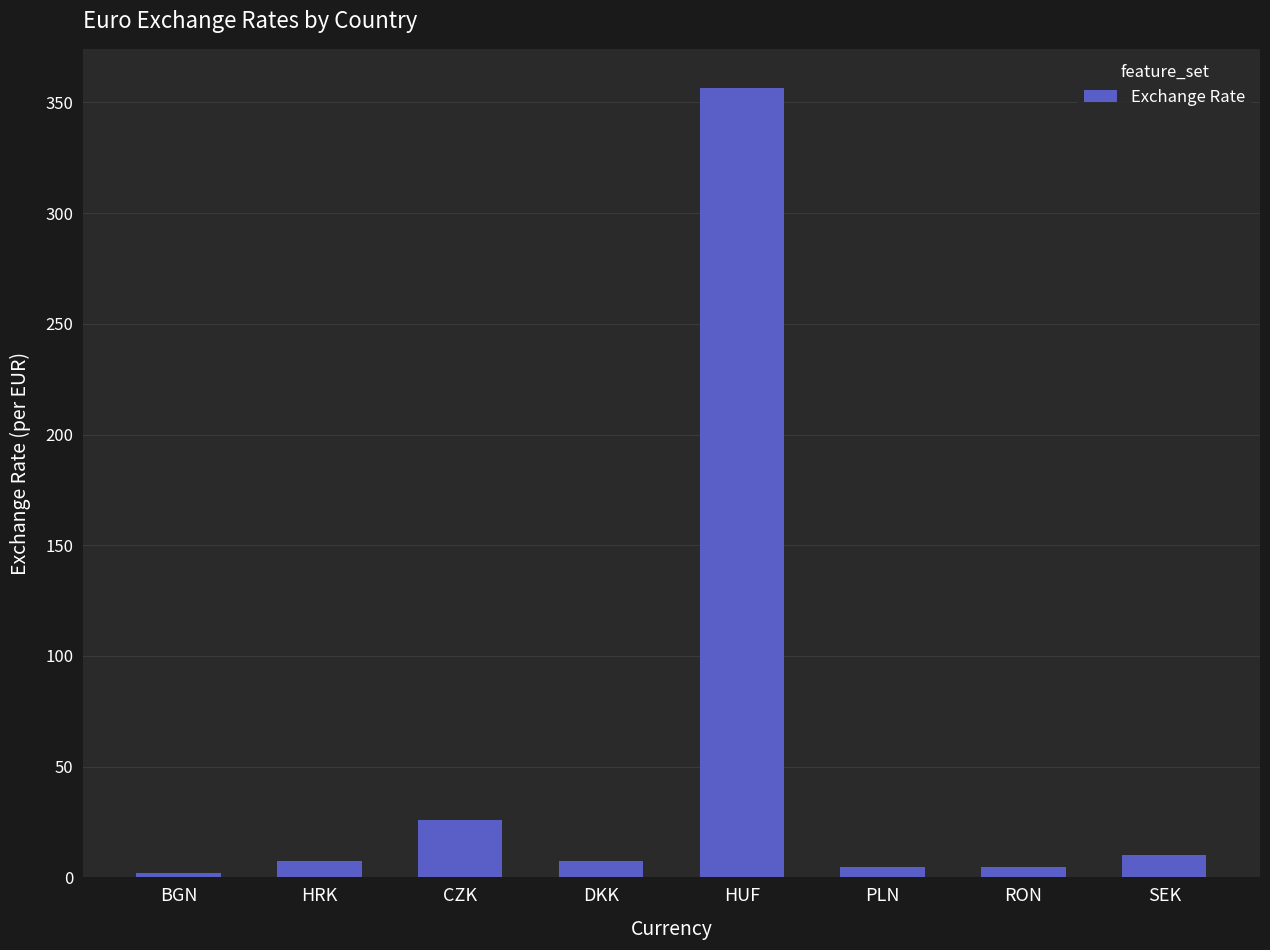

Is it true that the value at HUF is 356.4?

True